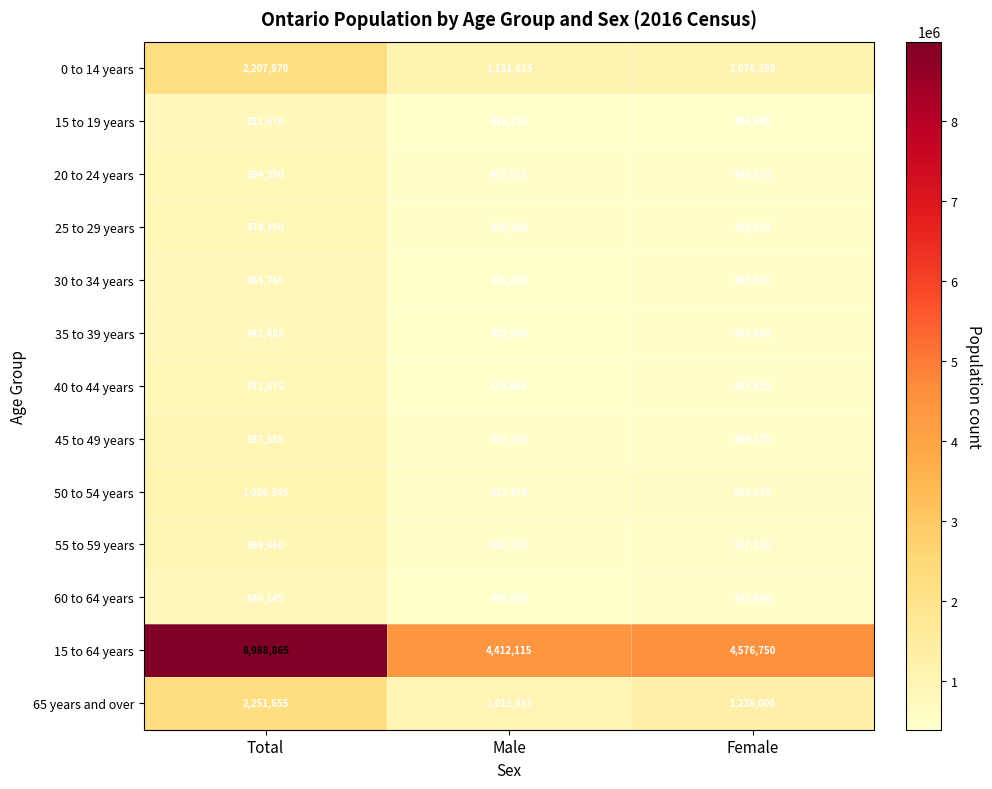

At which category does the chart reach its peak across all series?

Total